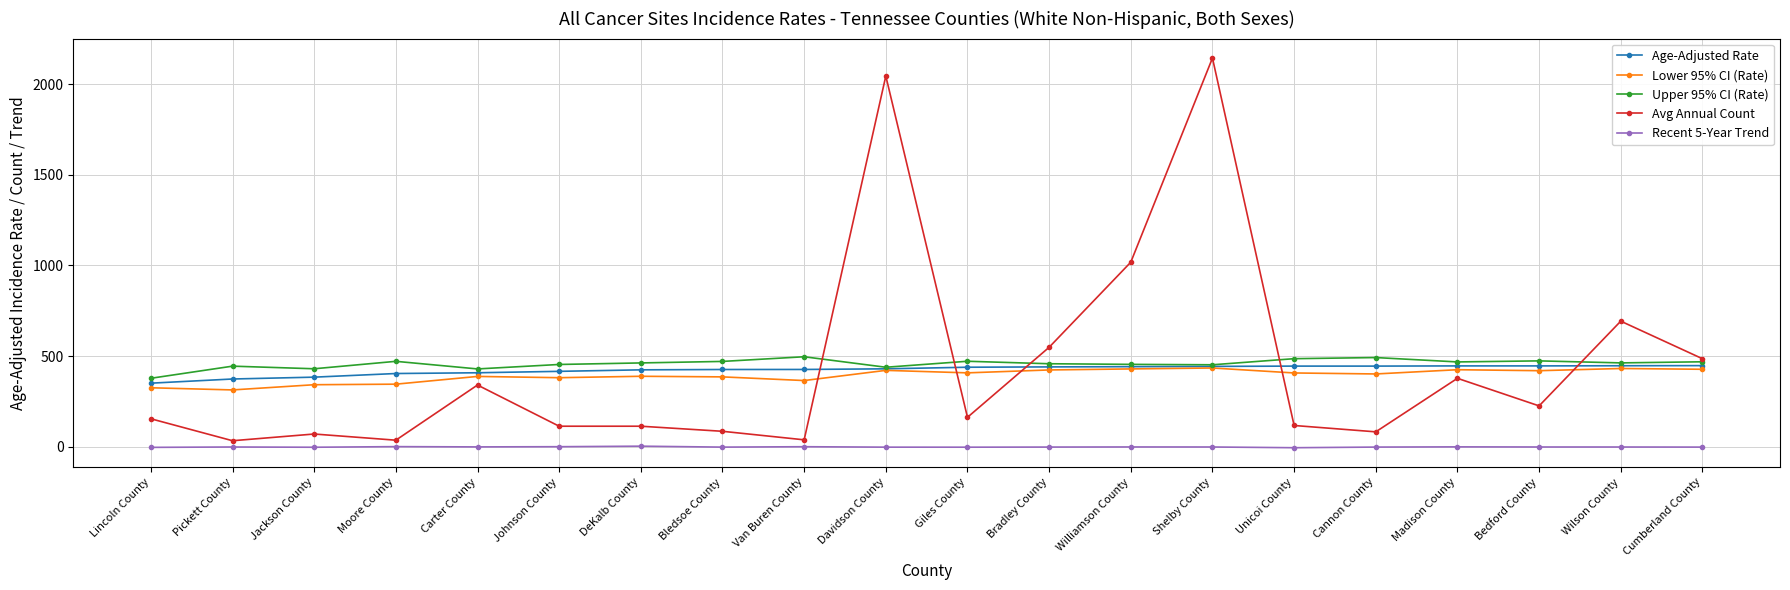

True or false: Recent 5-Year Trend has more than 1 points higher than both neighbors.

True